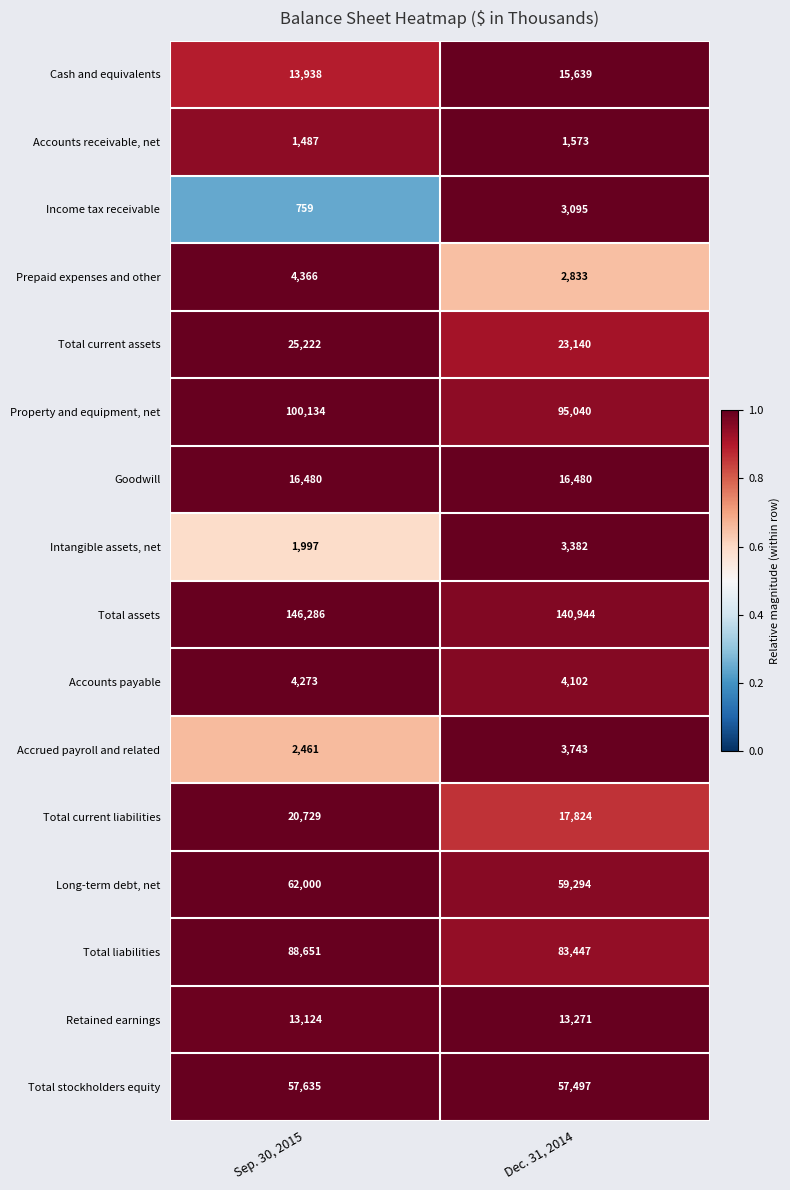

What is the difference between the Income tax receivable values at Dec. 31, 2014 and Sep. 30, 2015?

2336